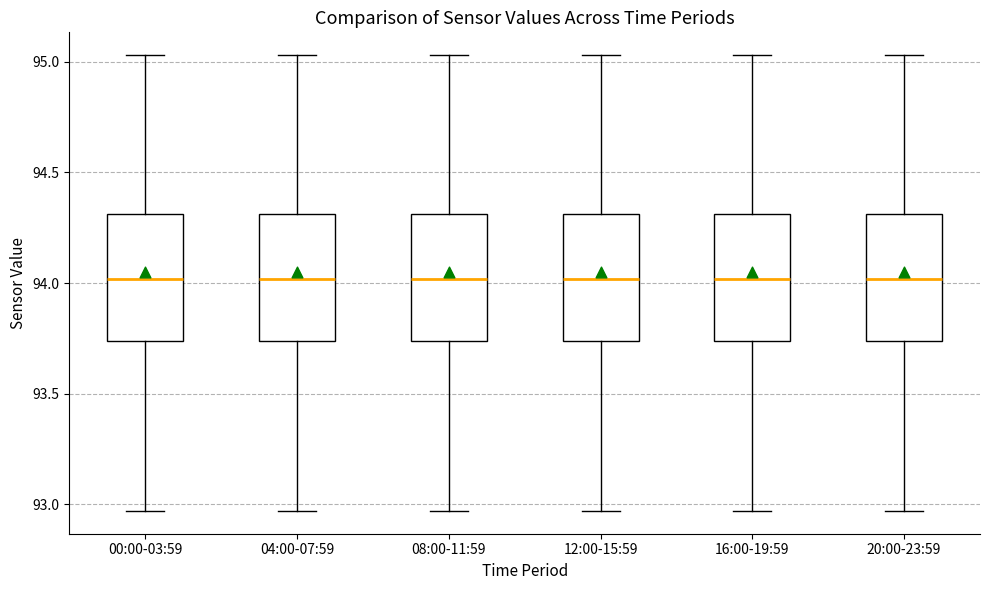

Reading left to right, transcribe this box plot: for each box, give where its median line is, the range the box spans, and where its two whiskers end, as read against the y-axis. The values are not printed on the chart, so give them approximately, as read against the axis.

00:00-03:59: median 94.00, box 93.75 to 94.30, whiskers 92.95 to 95.05
04:00-07:59: median 94.00, box 93.75 to 94.30, whiskers 92.95 to 95.05
08:00-11:59: median 94.00, box 93.75 to 94.30, whiskers 92.95 to 95.05
12:00-15:59: median 94.00, box 93.75 to 94.30, whiskers 92.95 to 95.05
16:00-19:59: median 94.00, box 93.75 to 94.30, whiskers 92.95 to 95.05
20:00-23:59: median 94.00, box 93.75 to 94.30, whiskers 92.95 to 95.05